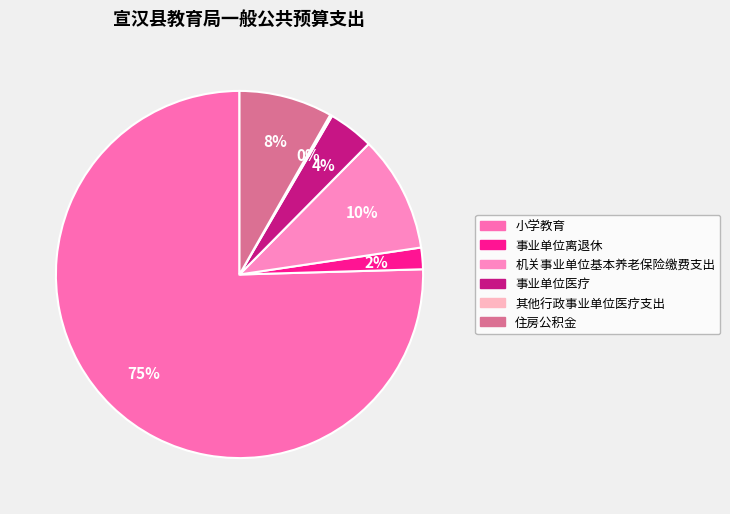

Is it true that 事业单位医疗 is 10% of the pie?

False